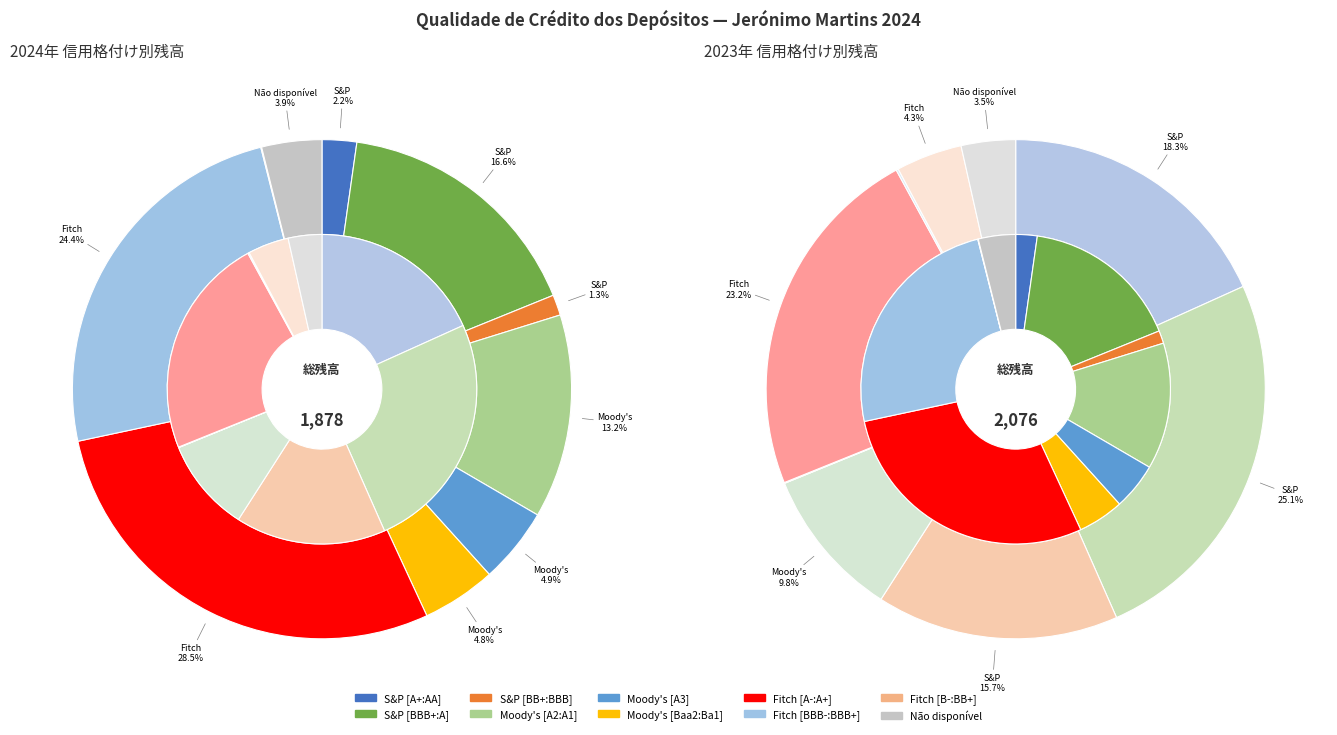

What is the spread (max minus min) of values at 7?

455